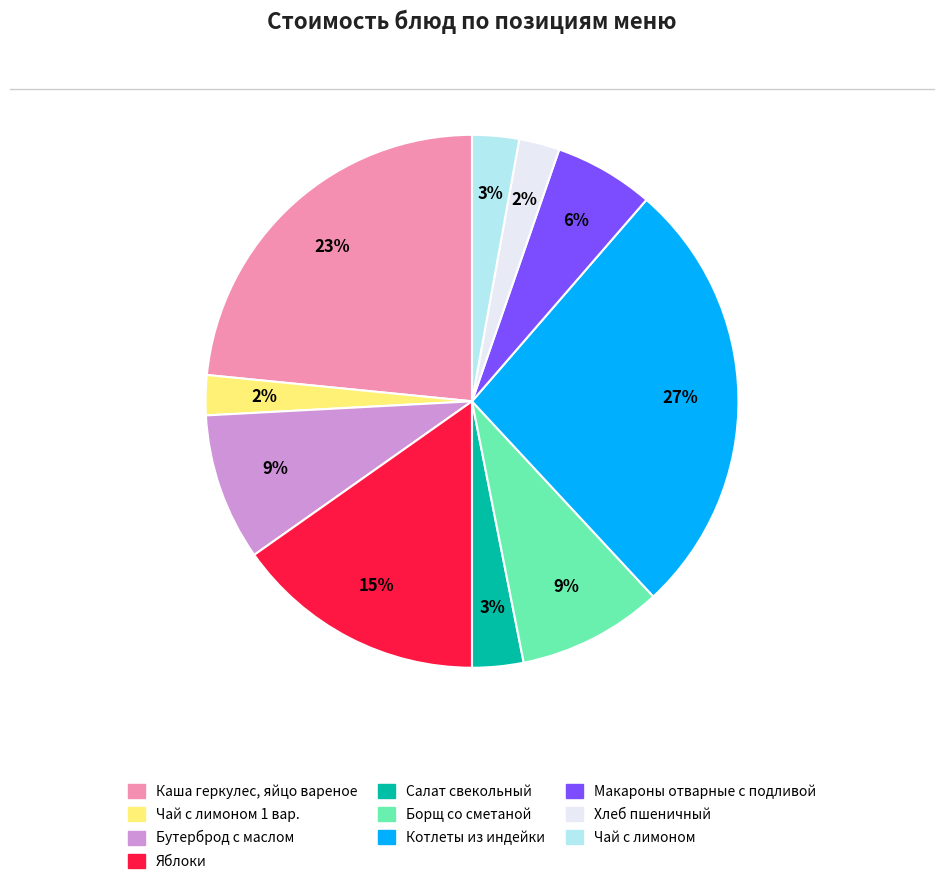

How many segments does this pie chart have?

10